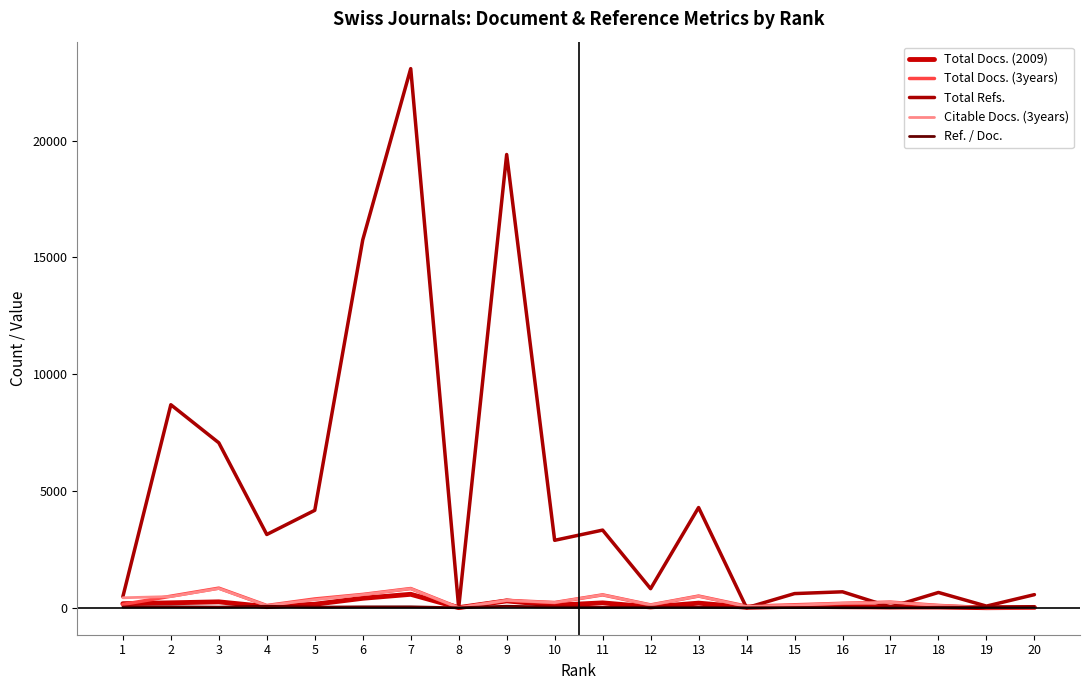

Count the number of categories in the chart.

20